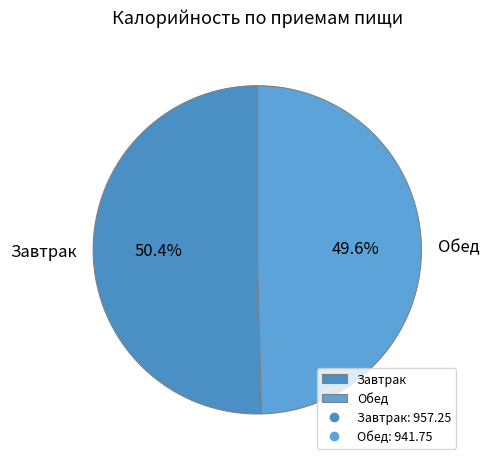

True or false: Обед accounts for 39% of the total.

False